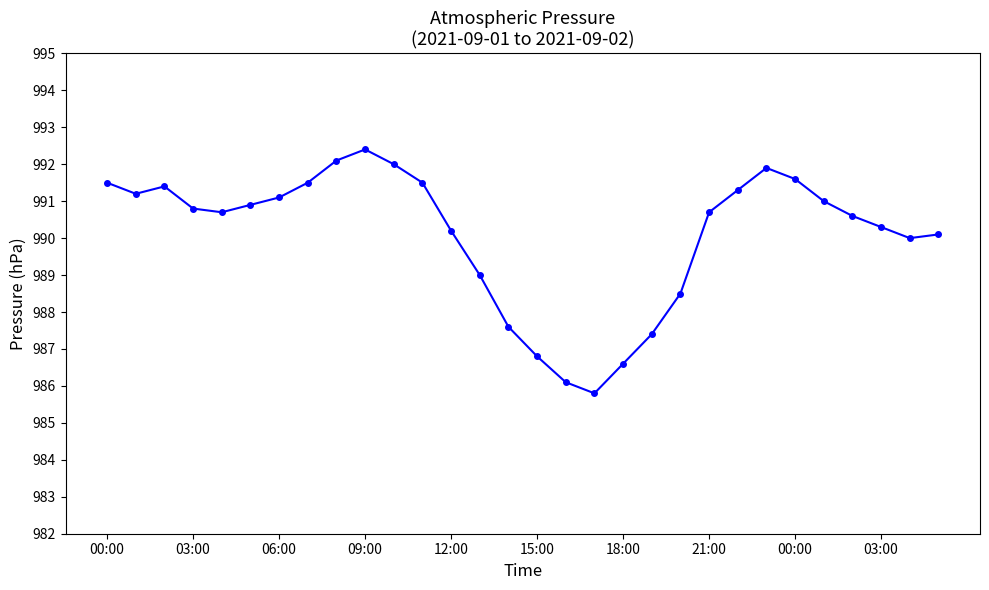

True or false: the data has more than 1 interior local peaks.

True